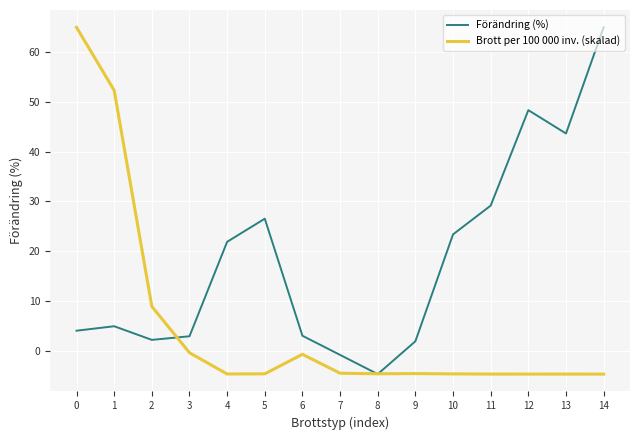

At which label does Förändring (%) reach its minimum?

8